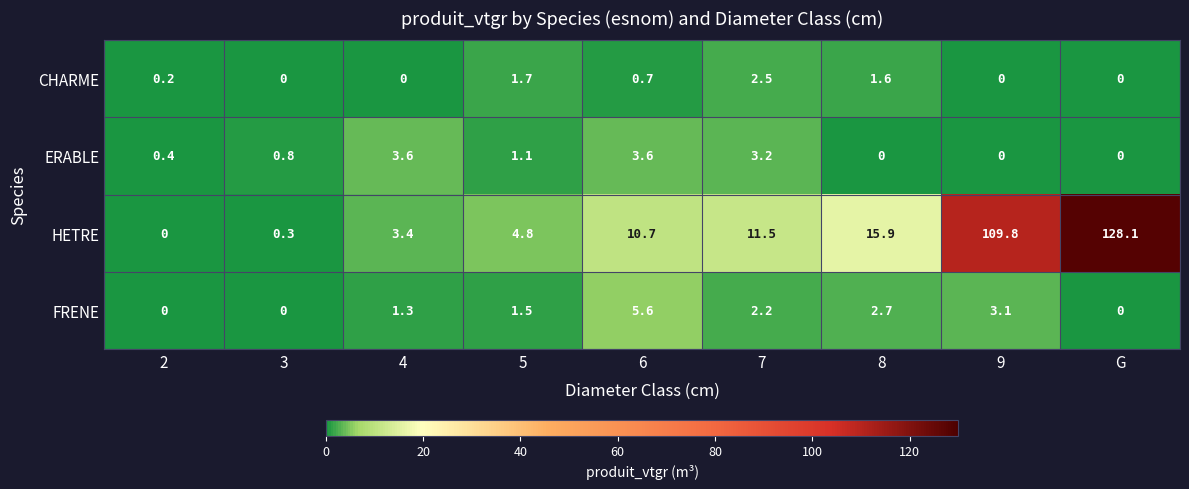

True or false: CHARME has a value of 0.0 at 9.

True